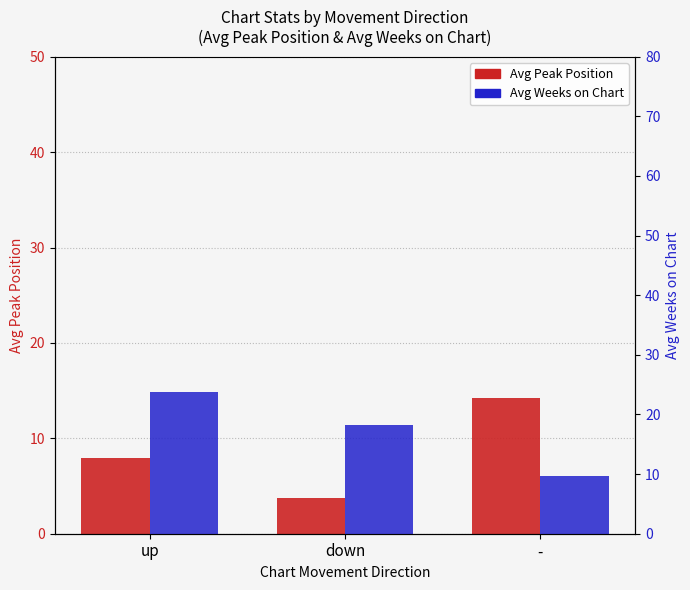

Rank the series by their maximum value, from lowest to highest.

Avg Peak Position, Avg Weeks on Chart